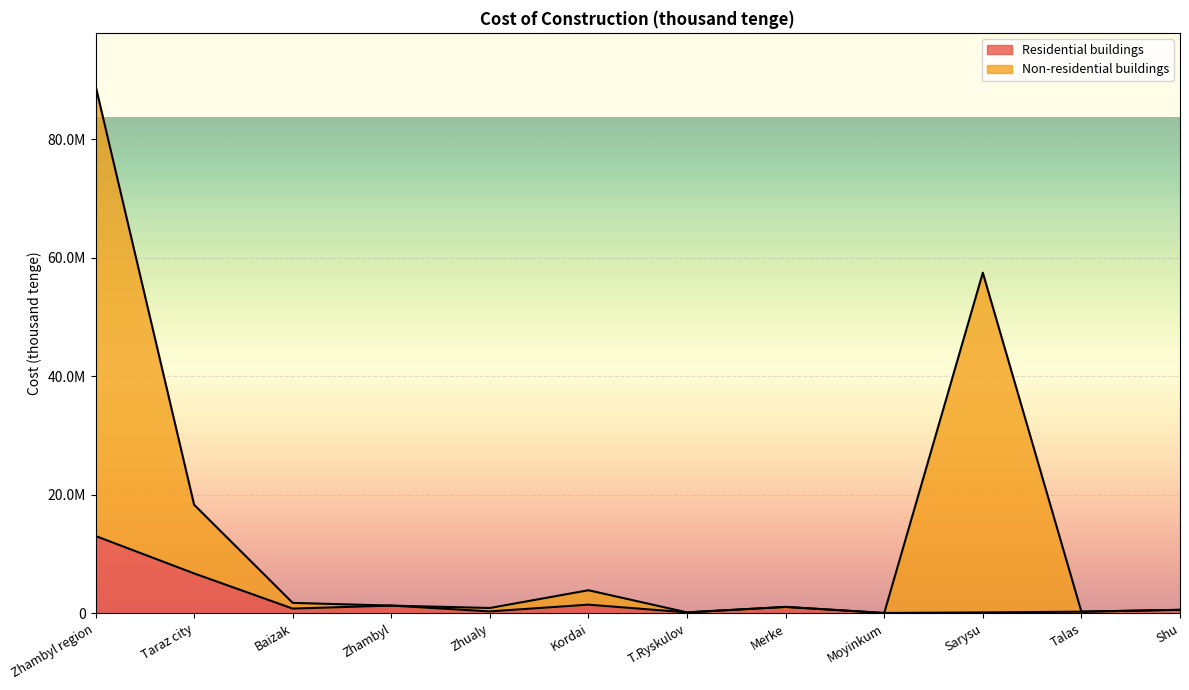

What is the difference between the maximum and minimum values in the Non-residential buildings series?

88968956